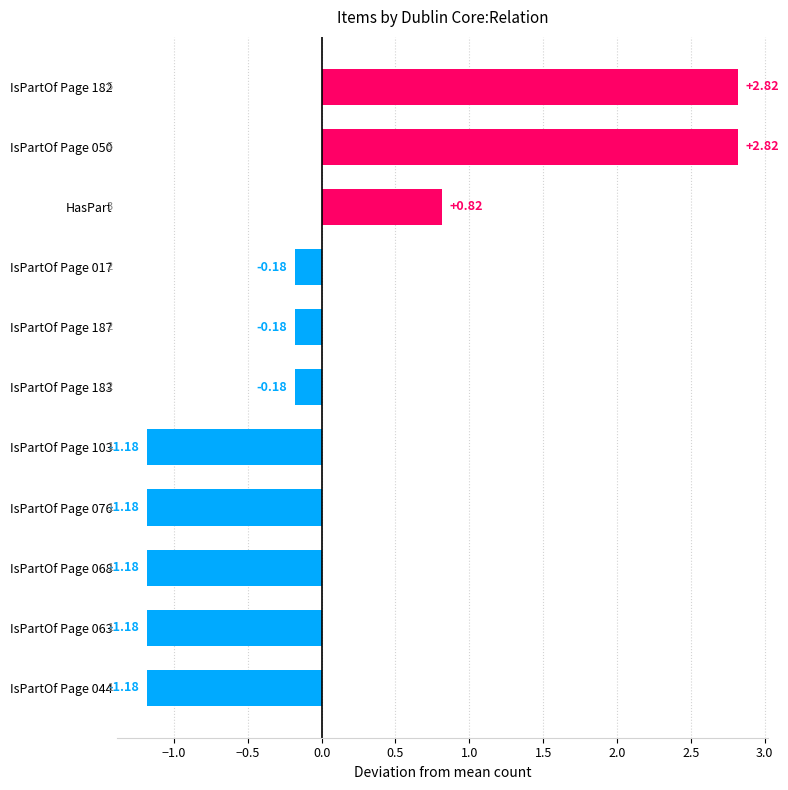

What is the difference between the maximum and minimum values?

4.0